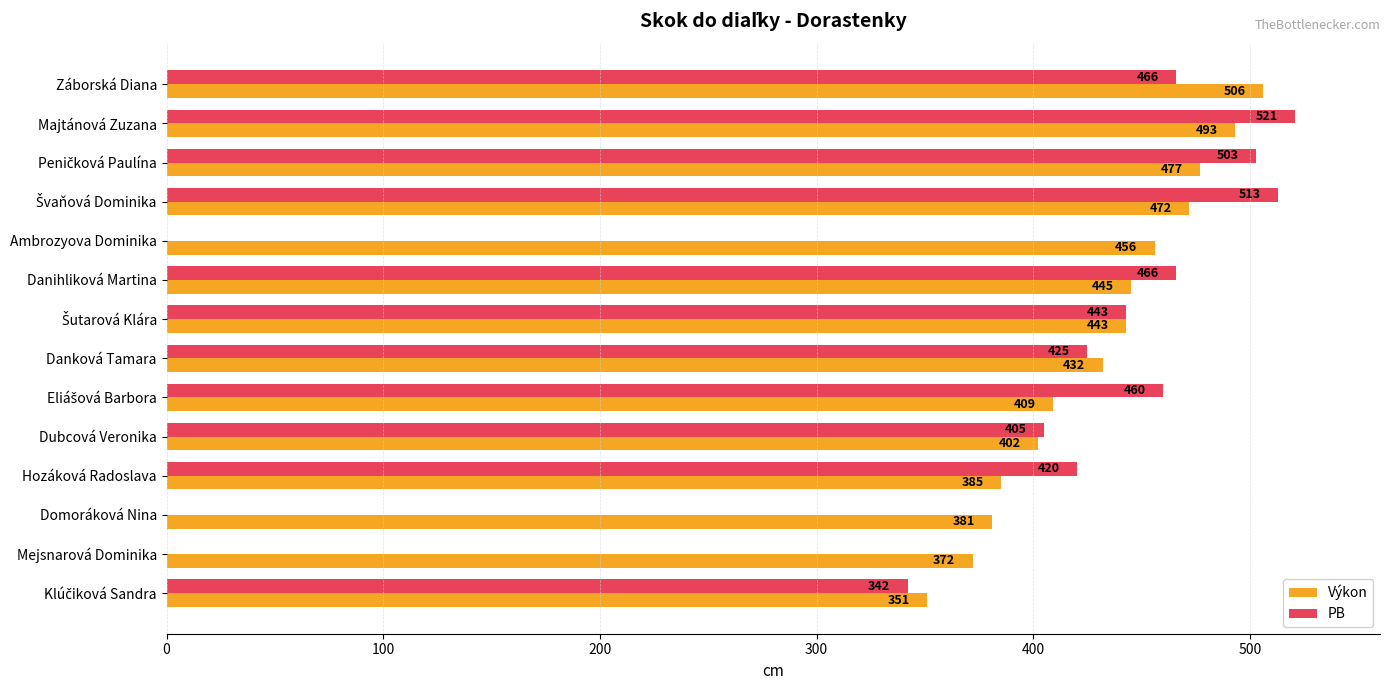

What is the average value of the PB series?

355